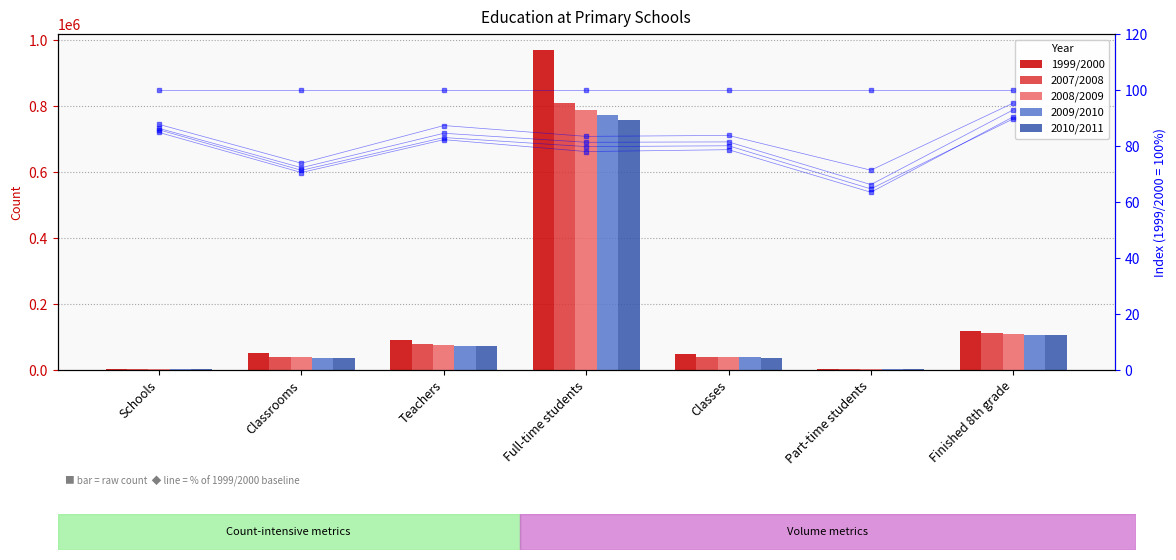

What is the sum of the 1999/2000 values at Teachers and Full-time students?

1059179